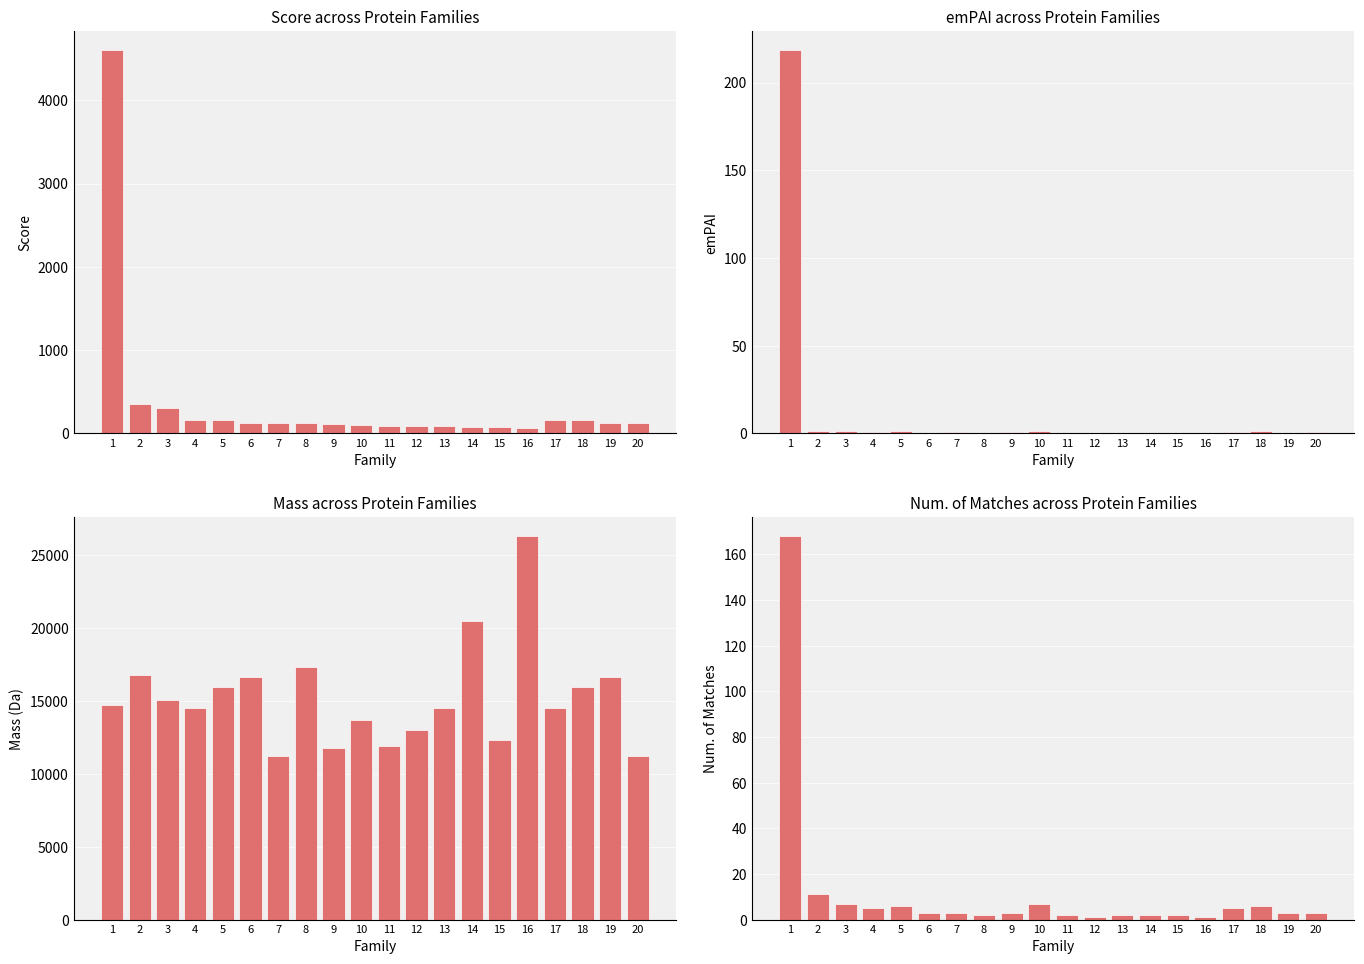

Reading left to right, extract all data points from this chart.

Score: 4602.0	353.0	304.0	167.0	159.0	131.0	121.0	121.0	113.0	107.0	89.0	88.0	84.0	81.0	81.0	68.0	167.0	159.0	131.0	121.0
emPAI: 218.5	1.5	1.2	0.9	1.2	0.5	0.7	0.2	0.7	1.4	0.3	0.3	0.2	0.2	0.3	0.1	0.9	1.2	0.5	0.7
Mass (Da): 14734.0	16800.0	15064.0	14529.0	15967.0	16622.0	11192.0	17315.0	11777.0	13662.0	11891.0	12988.0	14540.0	20505.0	12301.0	26301.0	14529.0	15967.0	16622.0	11192.0
Num. of Matches: 168.0	11.0	7.0	5.0	6.0	3.0	3.0	2.0	3.0	7.0	2.0	1.0	2.0	2.0	2.0	1.0	5.0	6.0	3.0	3.0